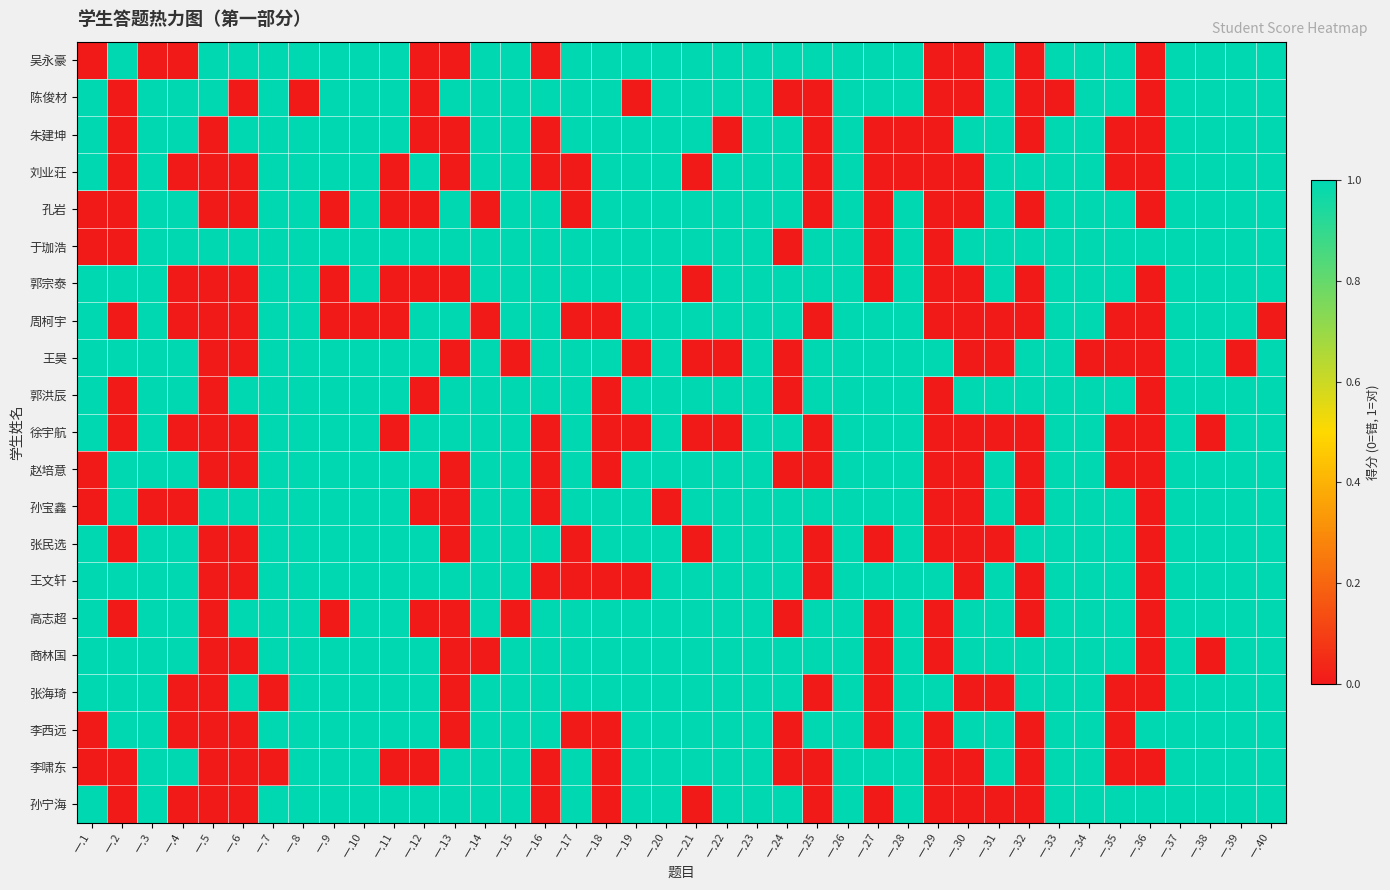

At how many categories does at least one series exceed 0?

40